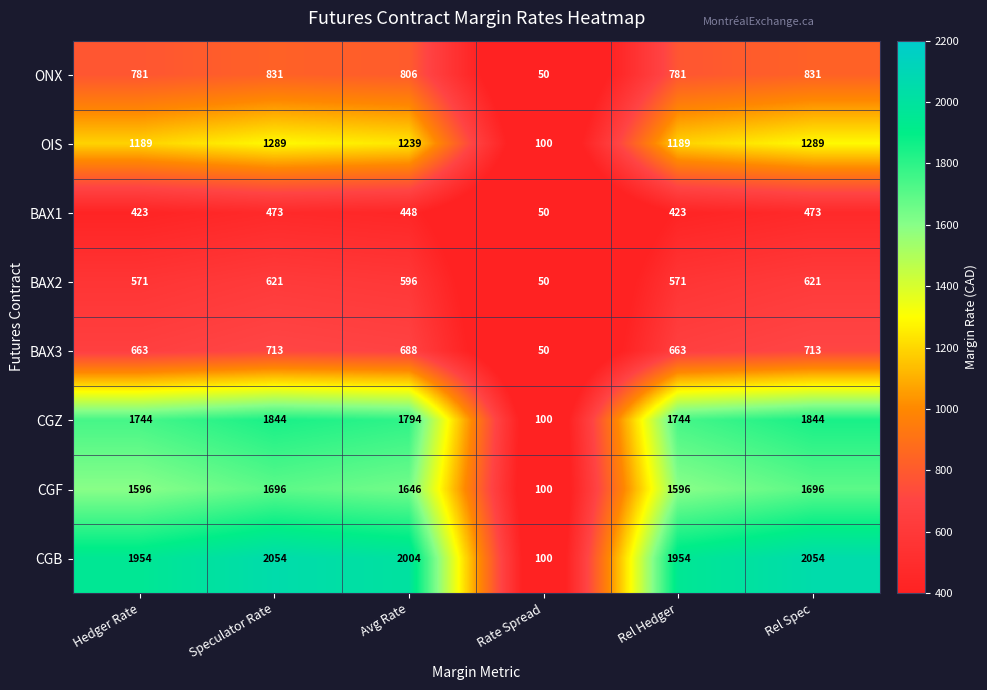

List the series in order of their peak value, lowest first.

BAX1, BAX2, BAX3, ONX, OIS, CGF, CGZ, CGB